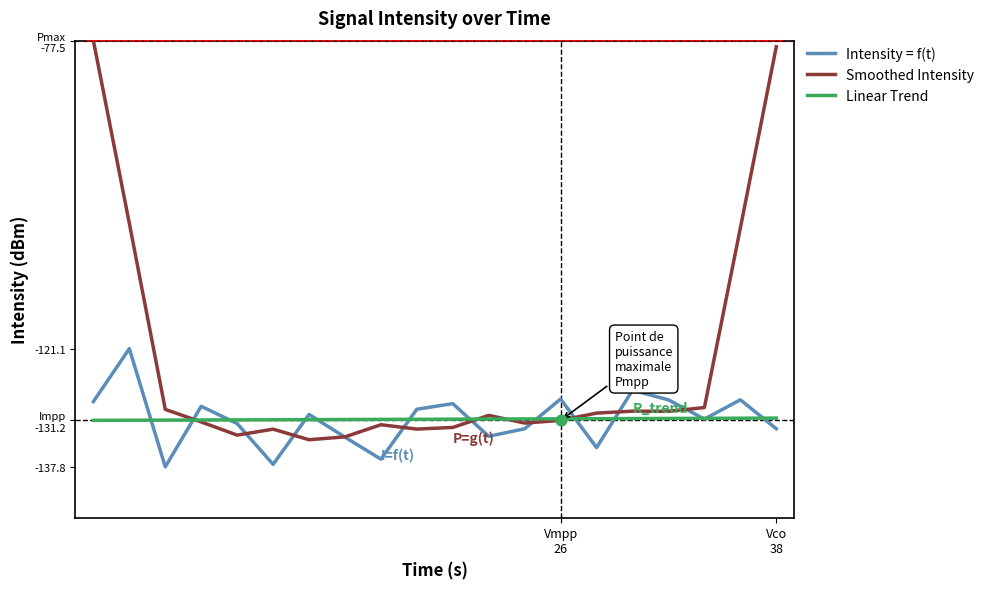

Is this an area chart (filled region under the line)?

No